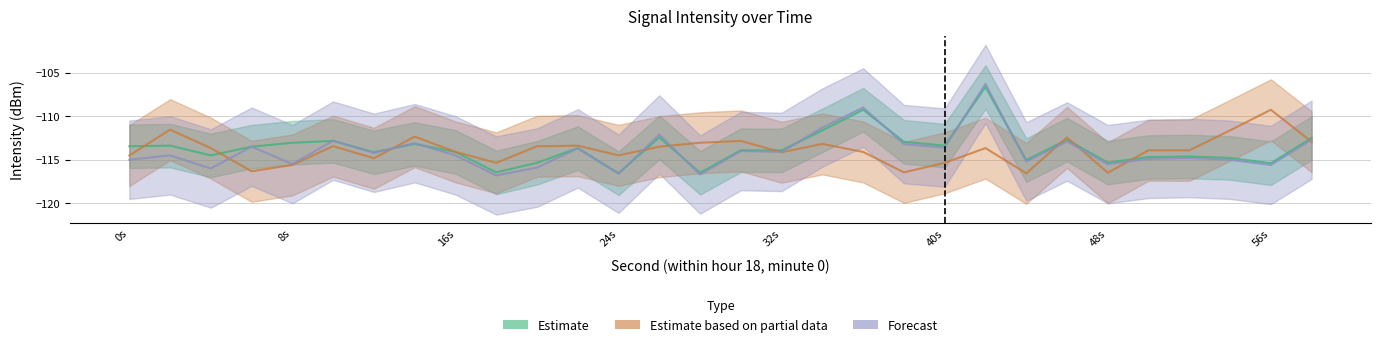

Rank the series by their average value, from highest to lowest.

Estimate, Estimate based on partial data, Forecast